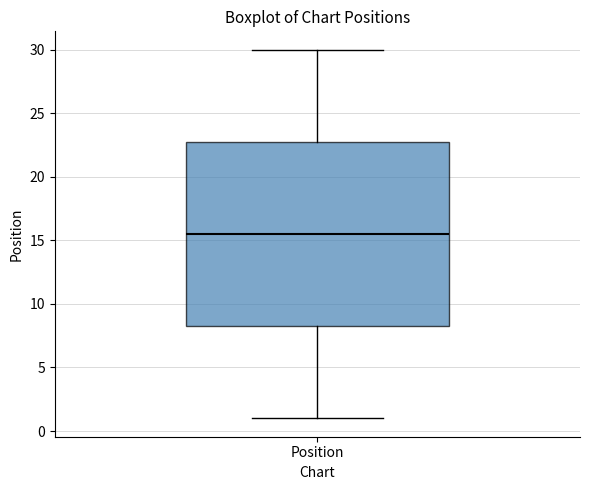

Transcribe this box plot: give where the median line is, the range the box spans, and where the two whiskers end, as read against the y-axis. The values are not printed on the chart, so give them approximately, as read against the axis.

median 15.5, box 8.5 to 23.0, whiskers 1.0 to 30.0